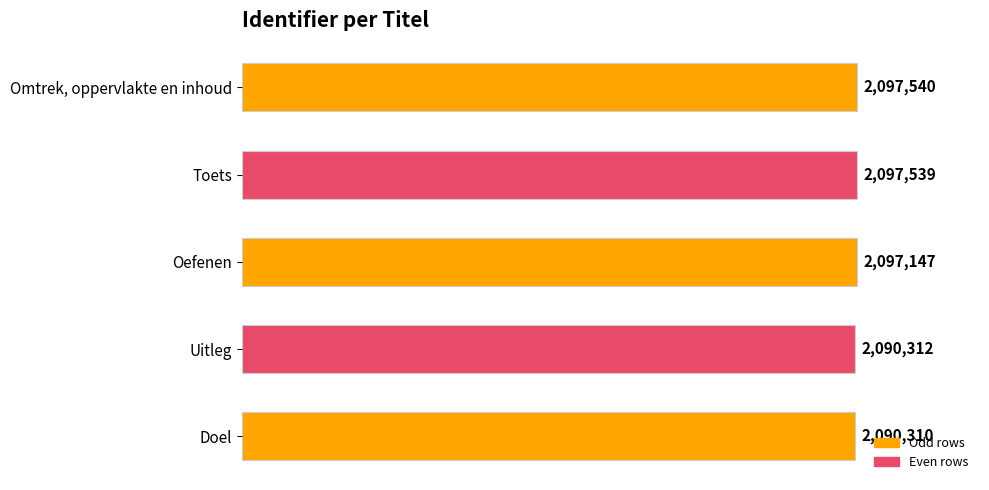

Reading top to bottom, extract all data points from this chart.

2097540	2097539	2097147	2090312	2090310